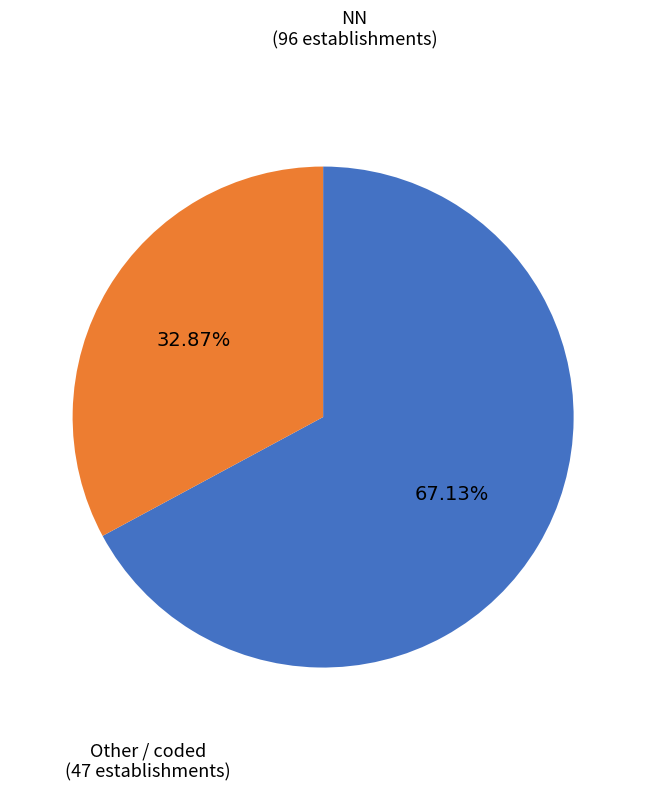

Is there a majority slice in this chart?

Yes